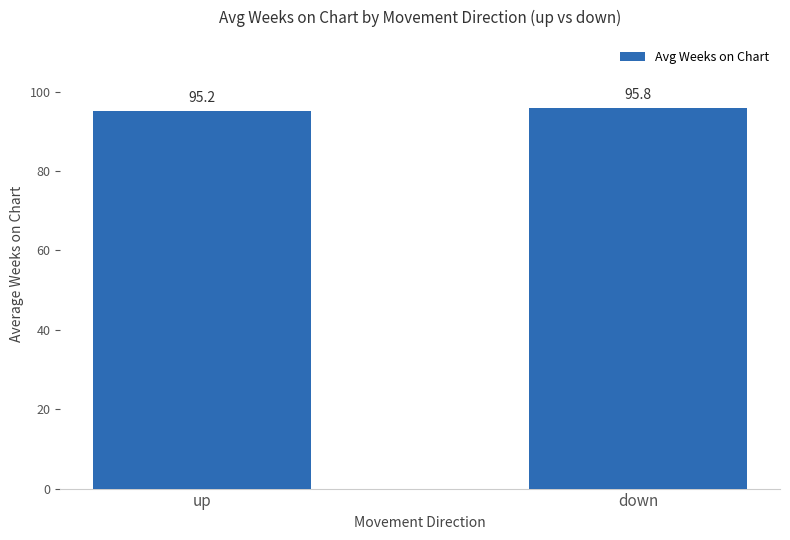

The value at up is 139.4. True or false?

False